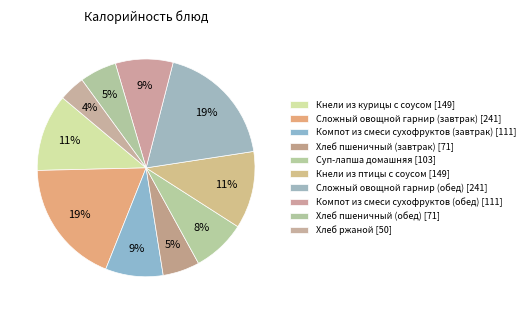

Which slice is the smallest?

Хлеб ржаной